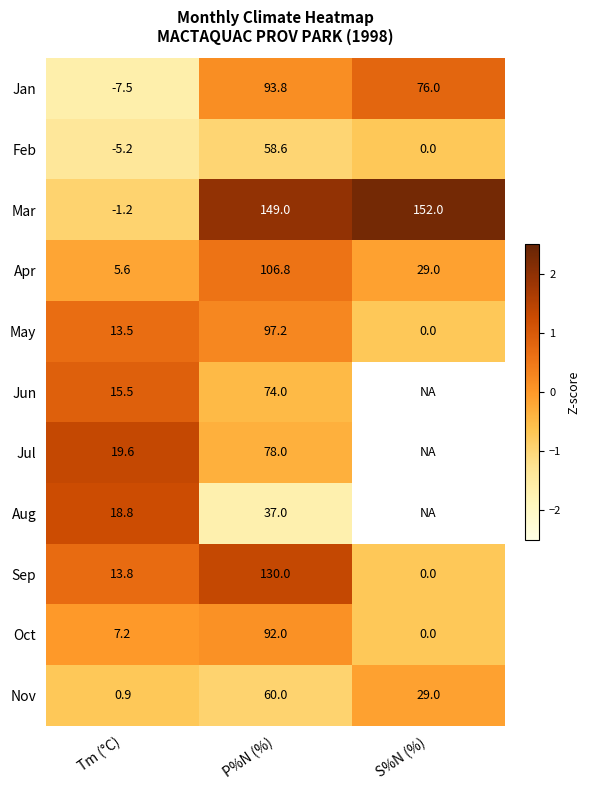

Between Tm (°C) and P%N (%), which series saw the biggest shift?

Mar